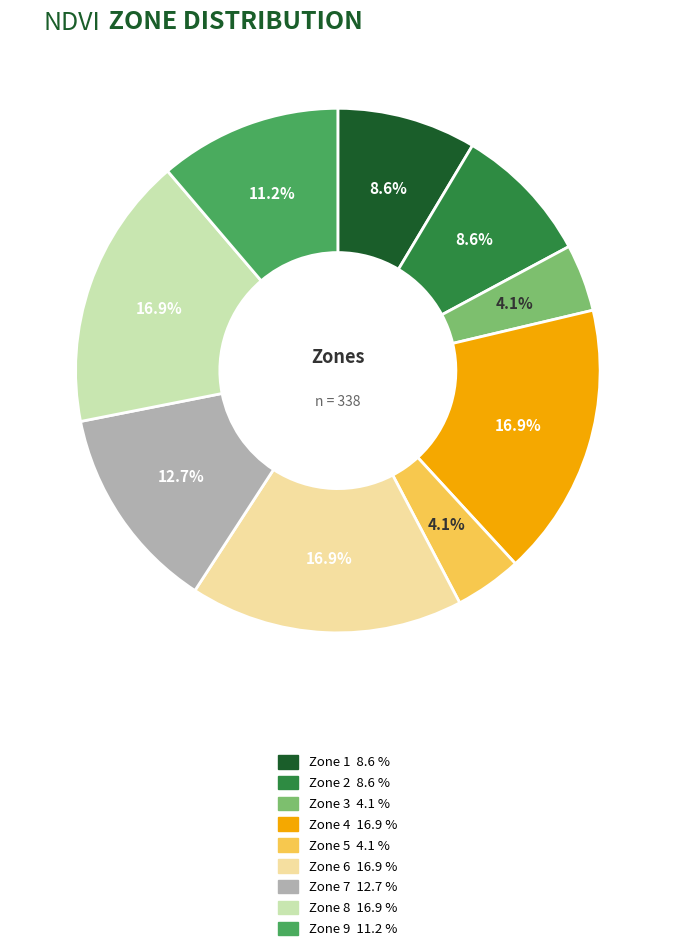

Approximately how many times larger is the value at Zone 4 compared to Zone 1?

2.0